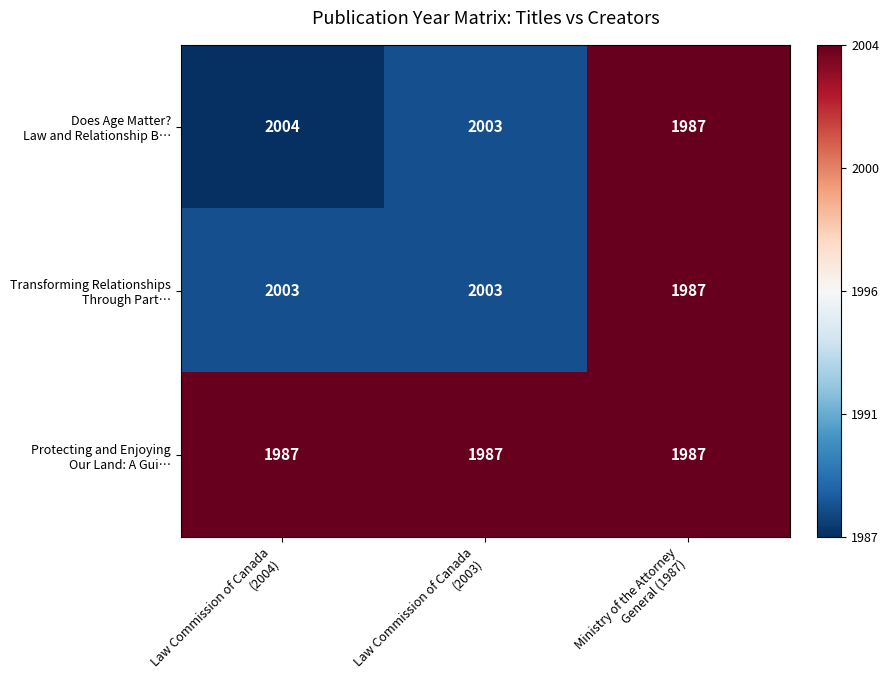

What is the greatest value displayed?

2004